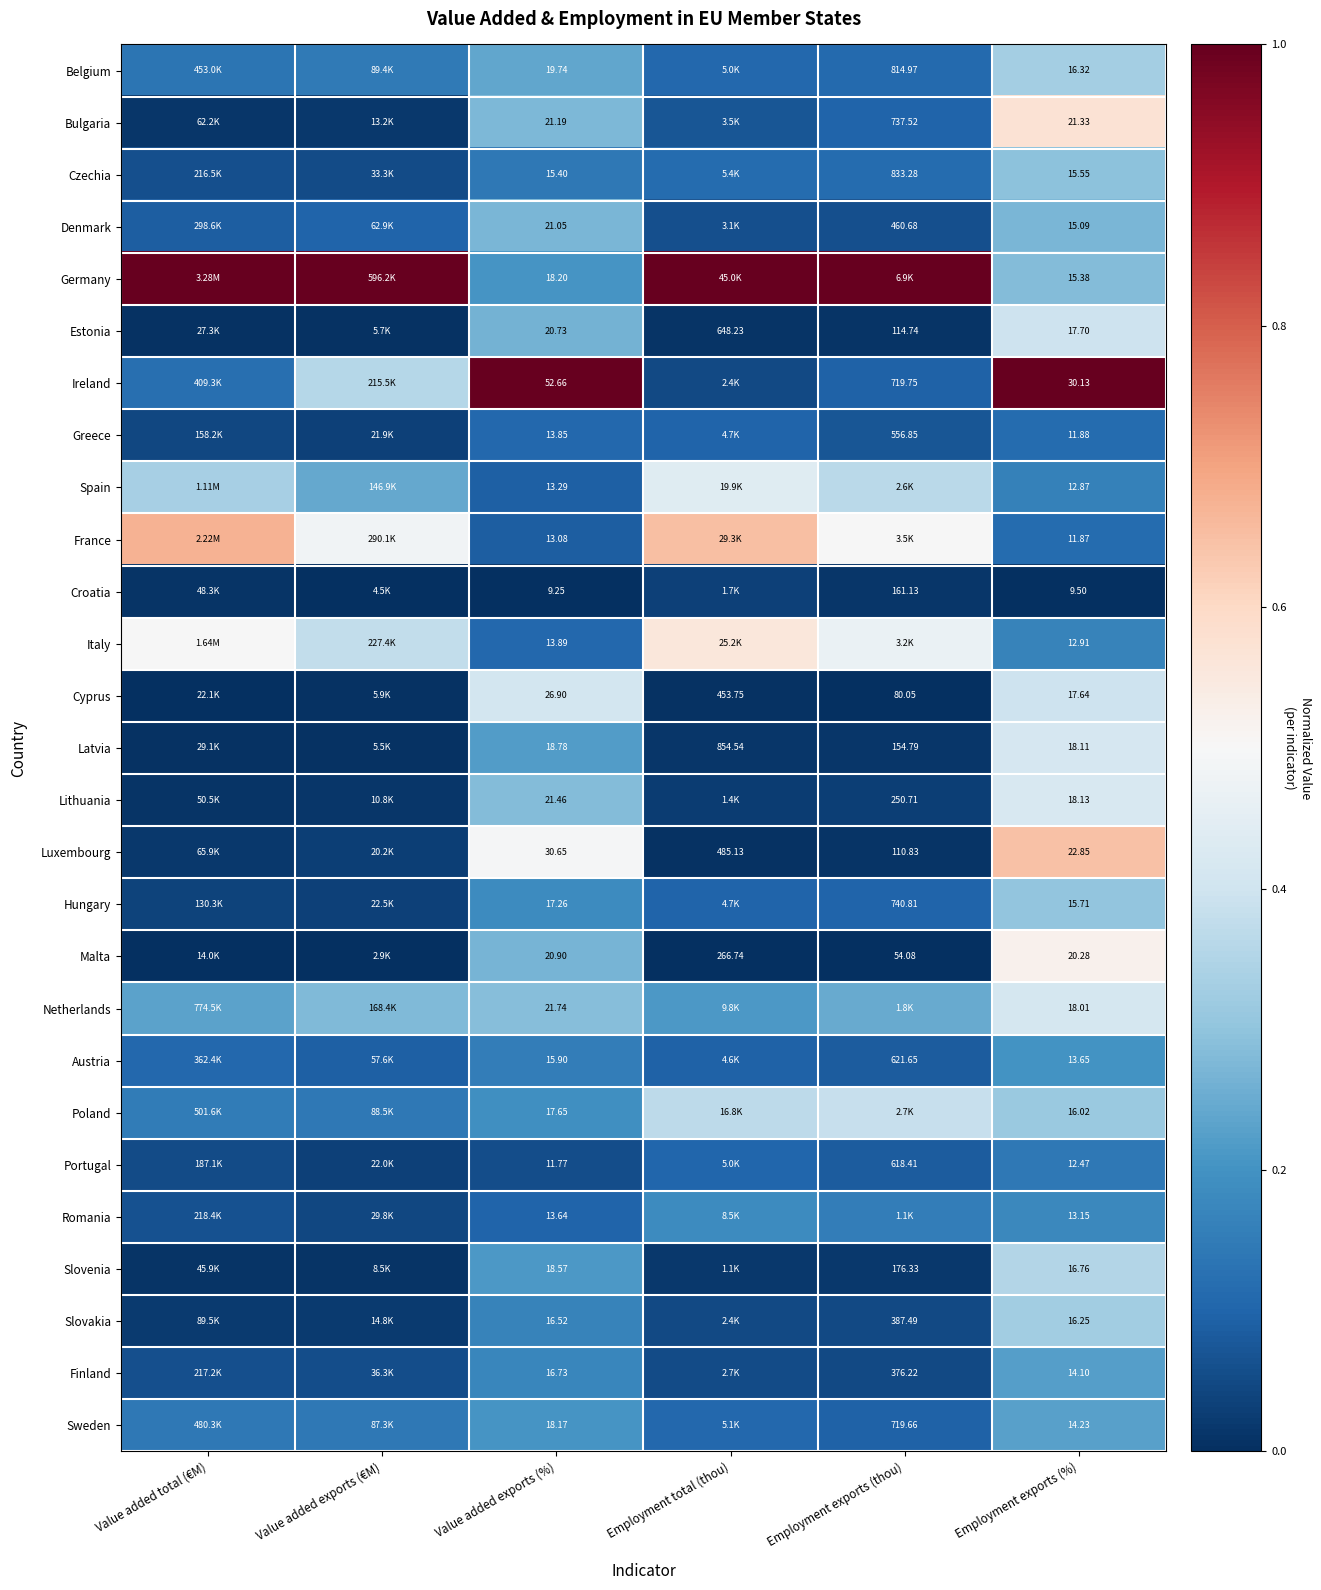

Between Value added exports (%) and Employment exports (%), which series saw the biggest shift?

Ireland